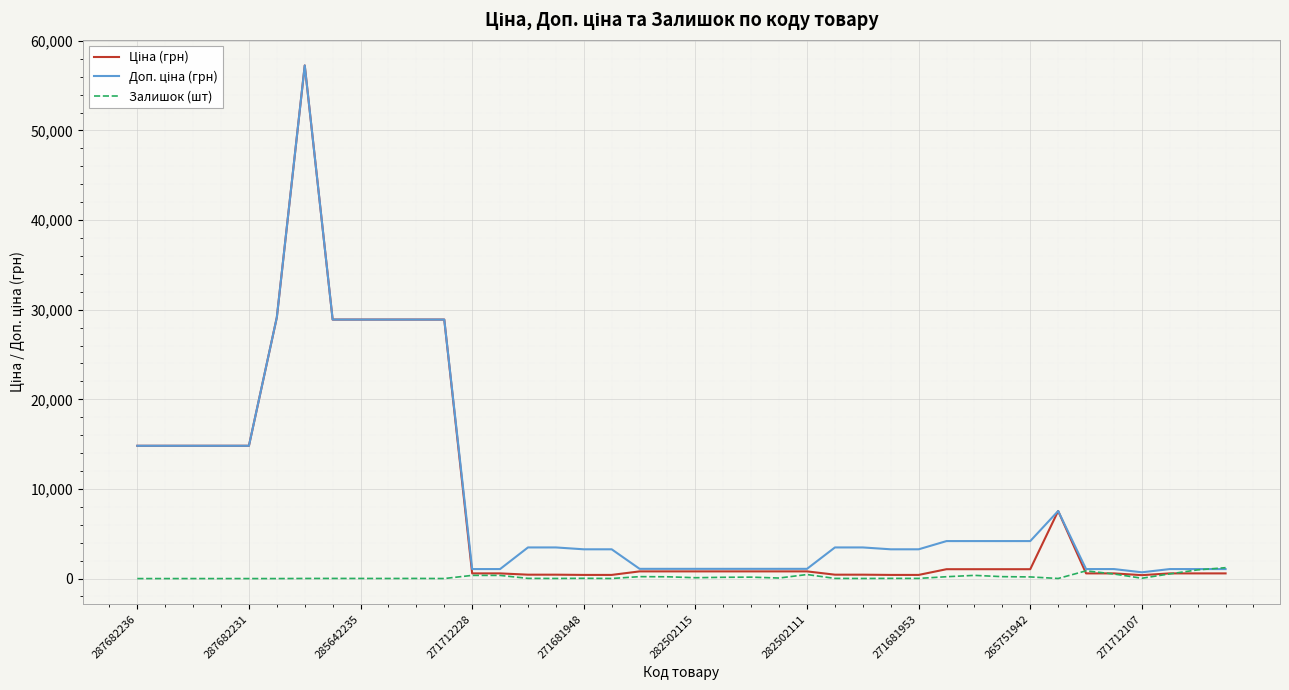

How many distinct data groups are displayed?

3